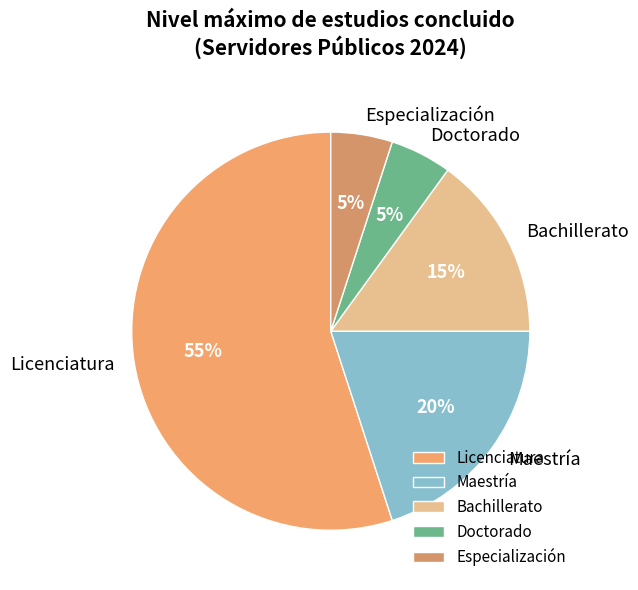

Which slice is the largest?

Licenciatura